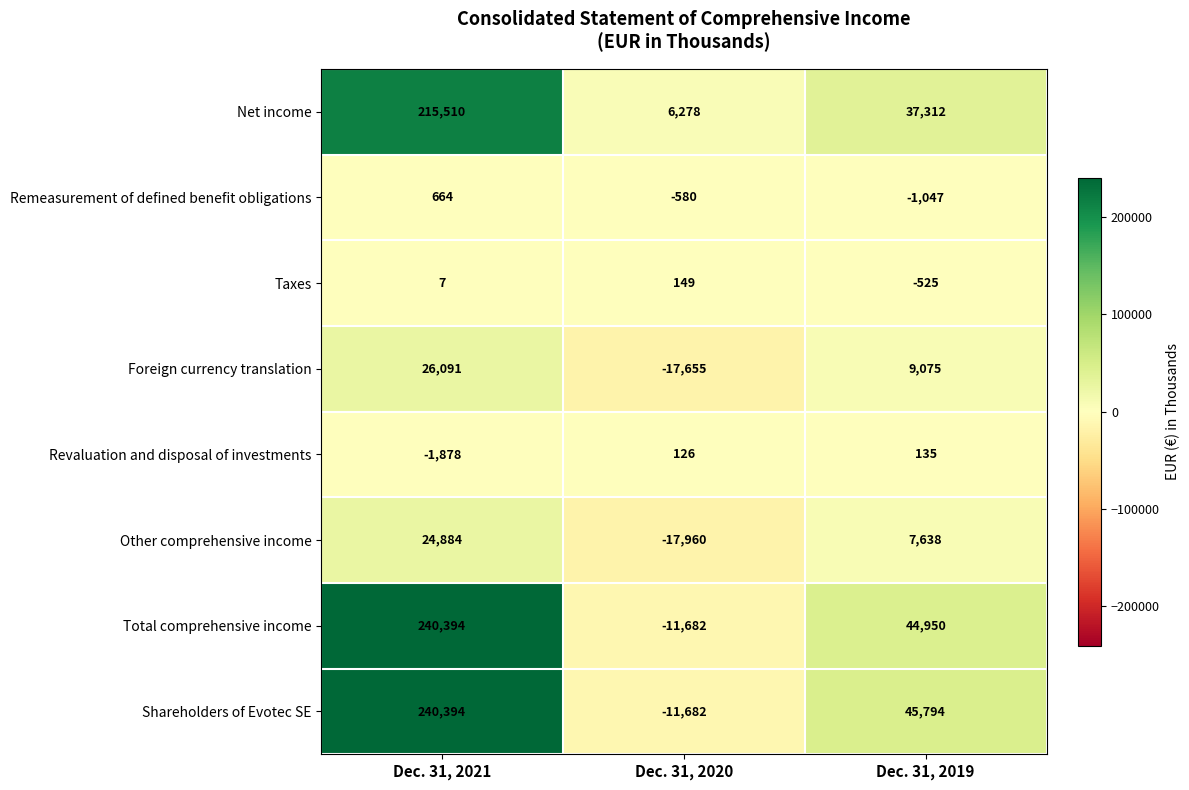

How many data points does each series have?

3